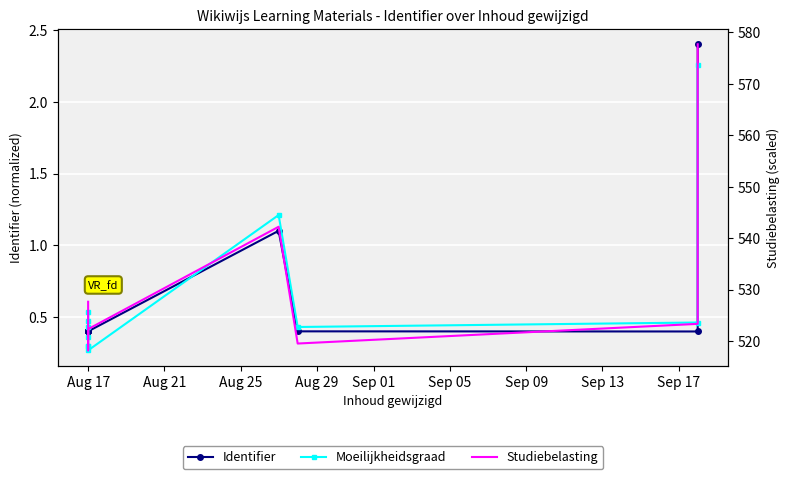

What are all the series names shown in the legend?

Identifier, Moeilijkheidsgraad, Studiebelasting